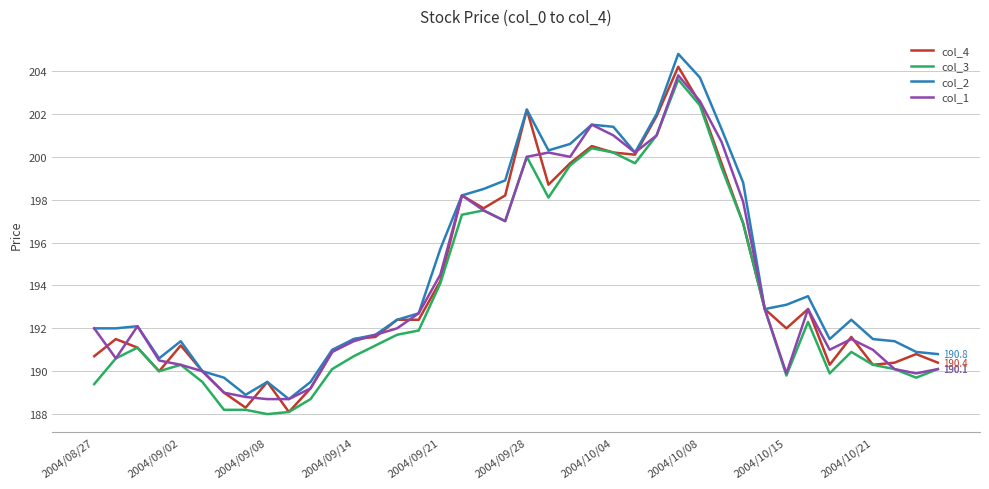

What are all the series names shown in the legend?

col_4, col_3, col_2, col_1